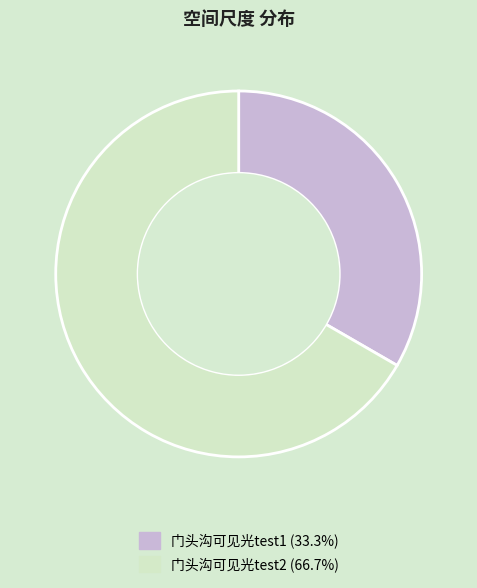

Which has a higher value, 门头沟可见光test2 or 门头沟可见光test1?

门头沟可见光test2